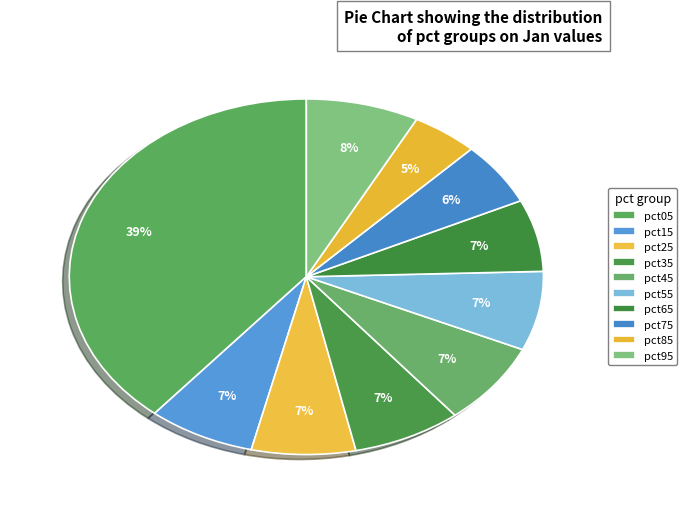

How many slices are in this pie chart?

10